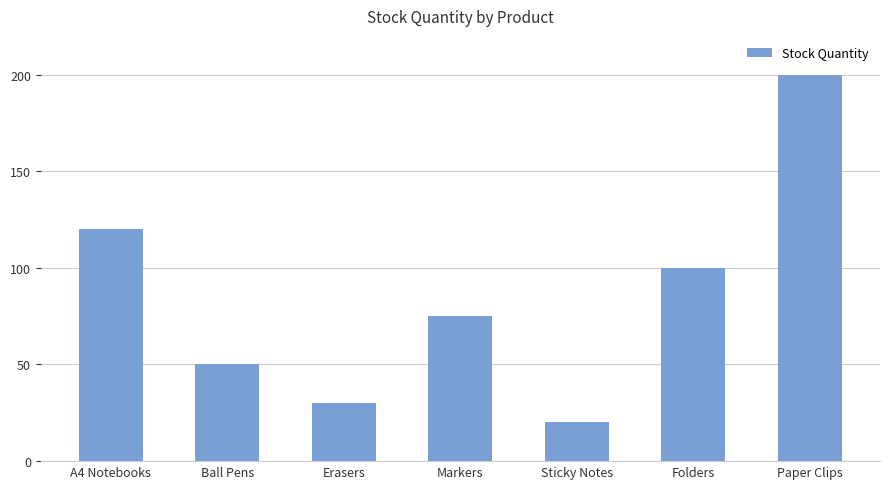

Rank the categories by value from lowest to highest.

Sticky Notes, Erasers, Ball Pens, Markers, Folders, A4 Notebooks, Paper Clips